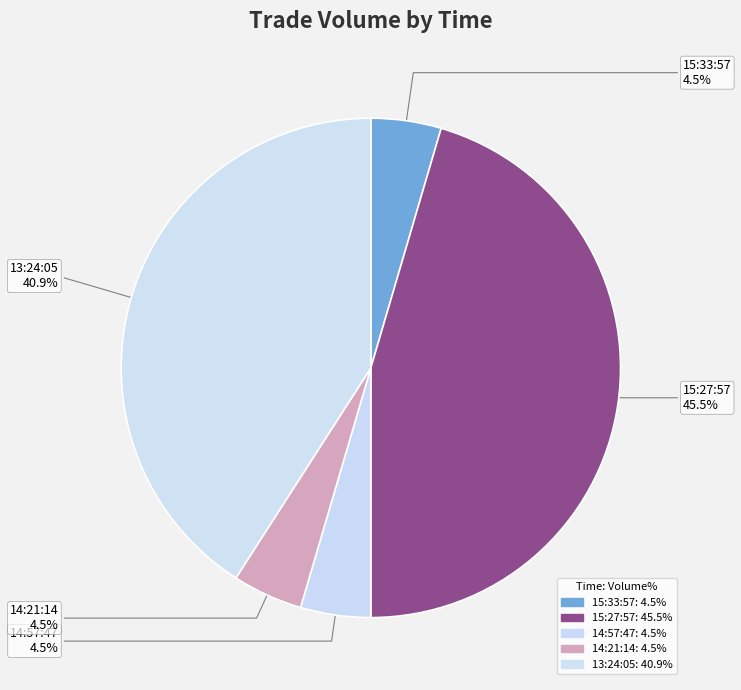

To the nearest percent, what is the average slice percentage?

20%